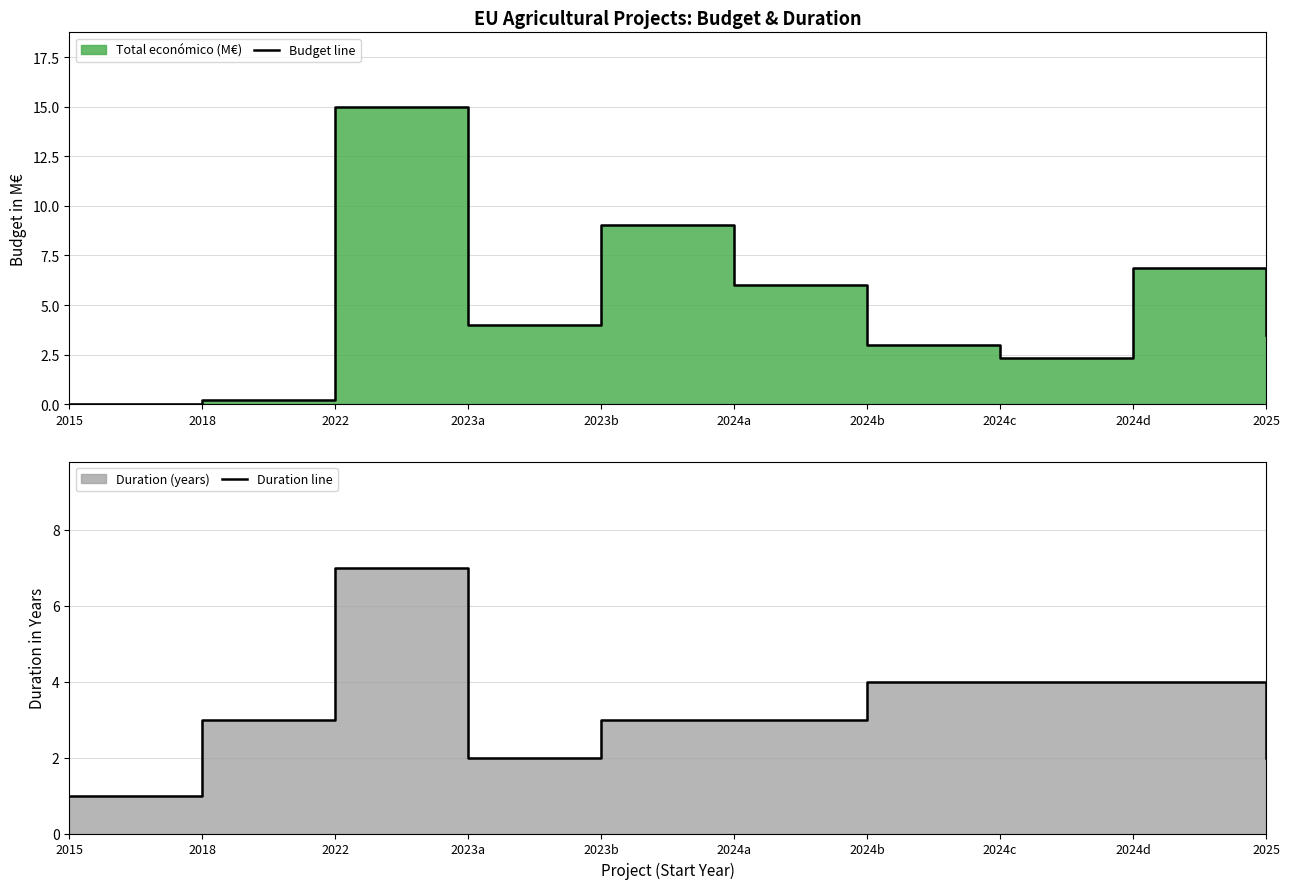

How many distinct data groups are displayed?

2